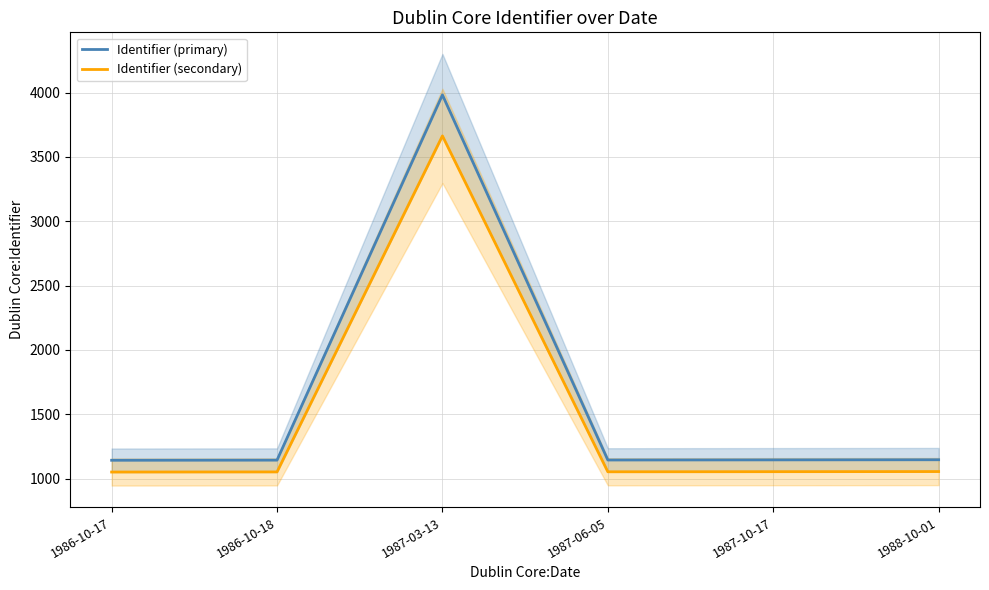

What is the value of the Identifier (secondary) point at the 5th from the left?

1054.3